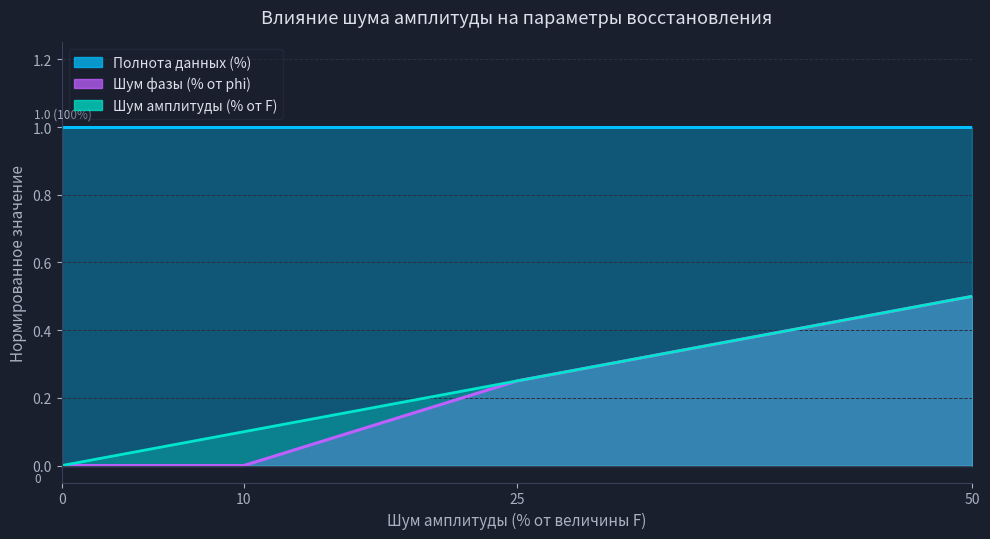

Between 25 and 10, which is larger?

25